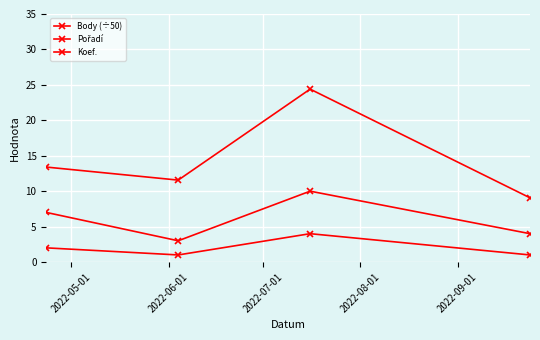

How many lines are shown in the chart?

3